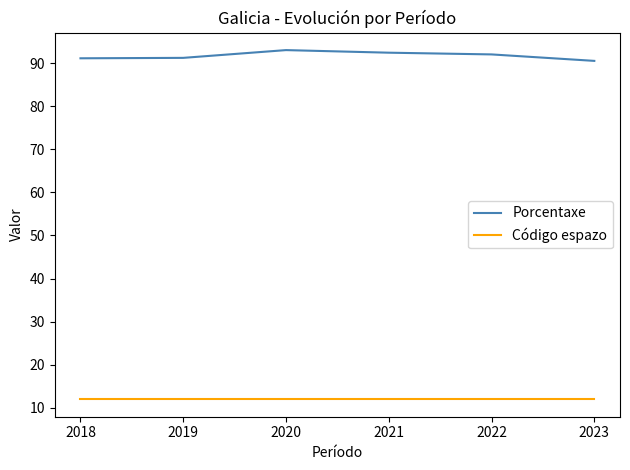

What are all the series names shown in the legend?

Porcentaxe, Código espazo